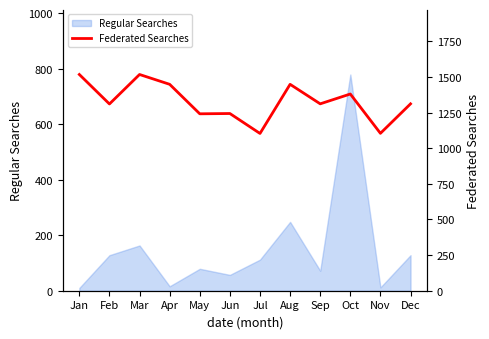

What is the approximate value of Regular Searches at Sep?

72